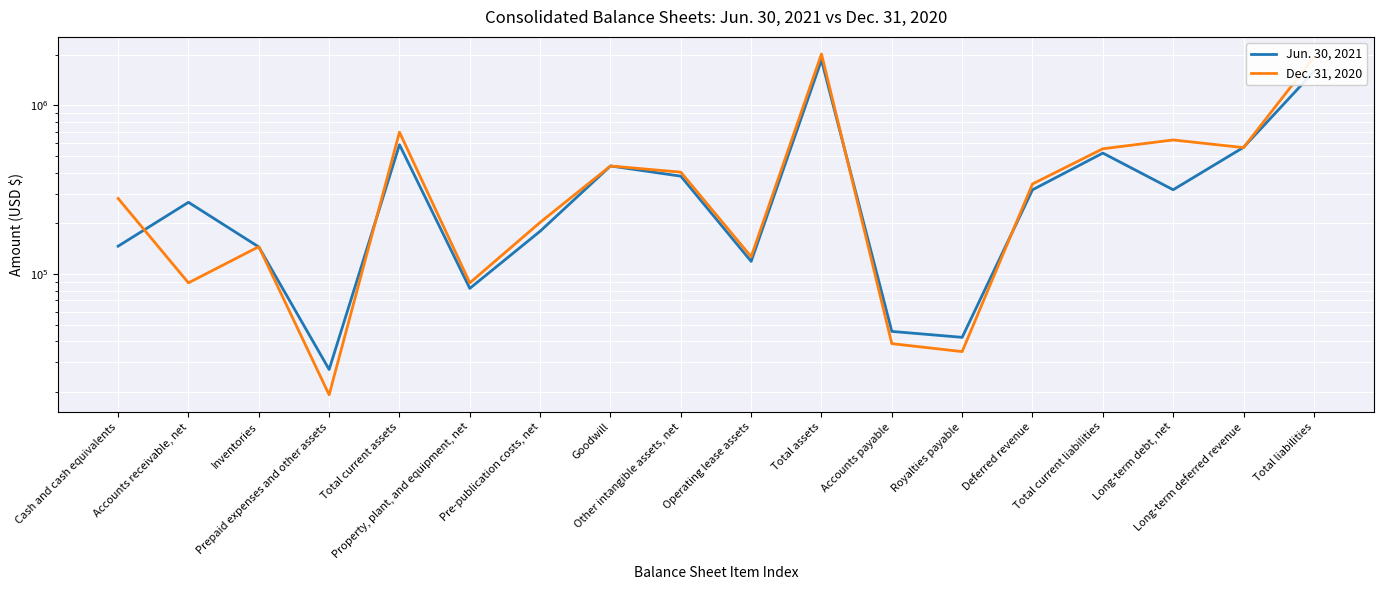

How many times do Dec. 31, 2020 and Jun. 30, 2021 cross each other?

8